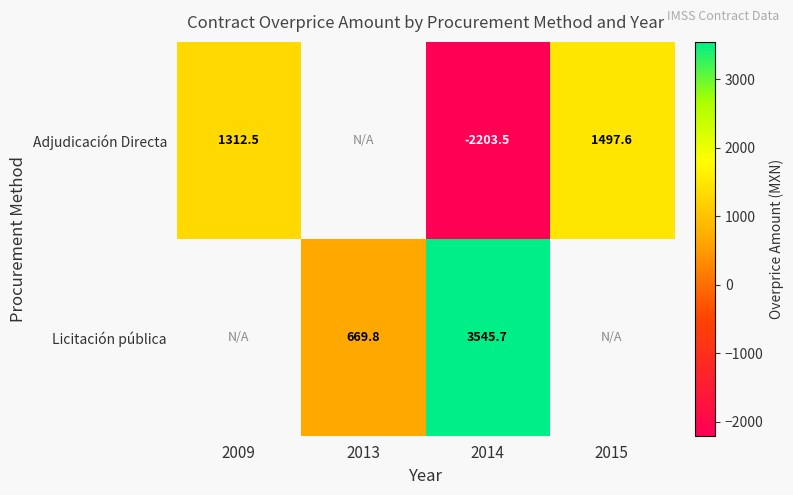

At 2014, list the series in order from largest to smallest.

Licitación pública, Adjudicación Directa